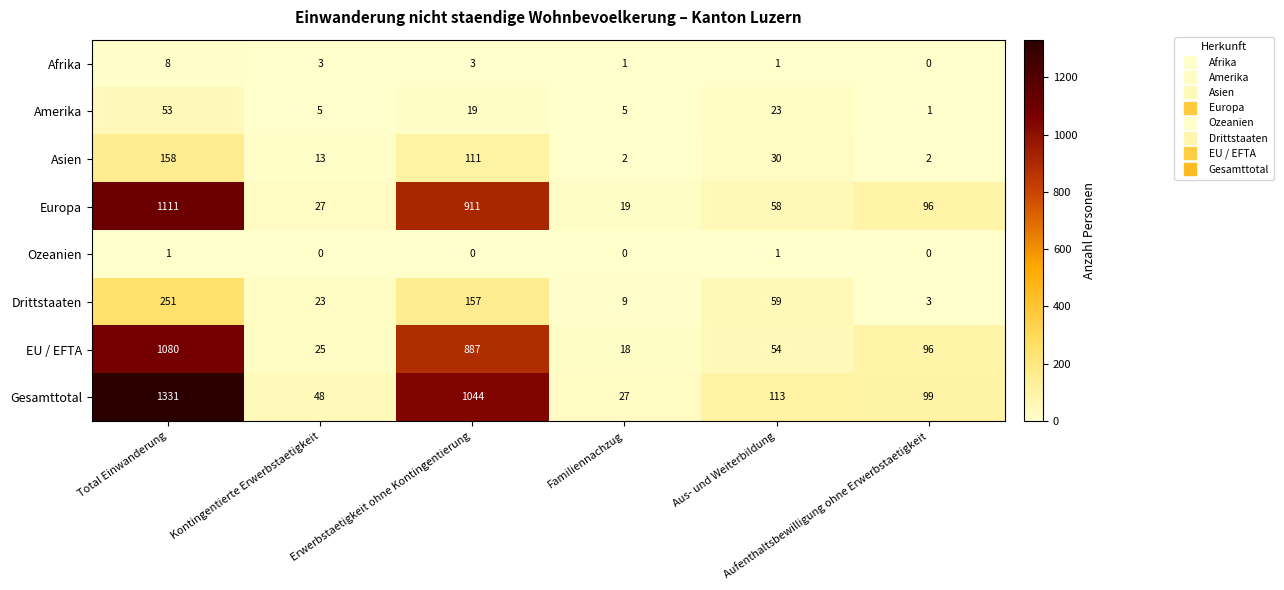

At which category is the sum across all series the highest?

Total Einwanderung